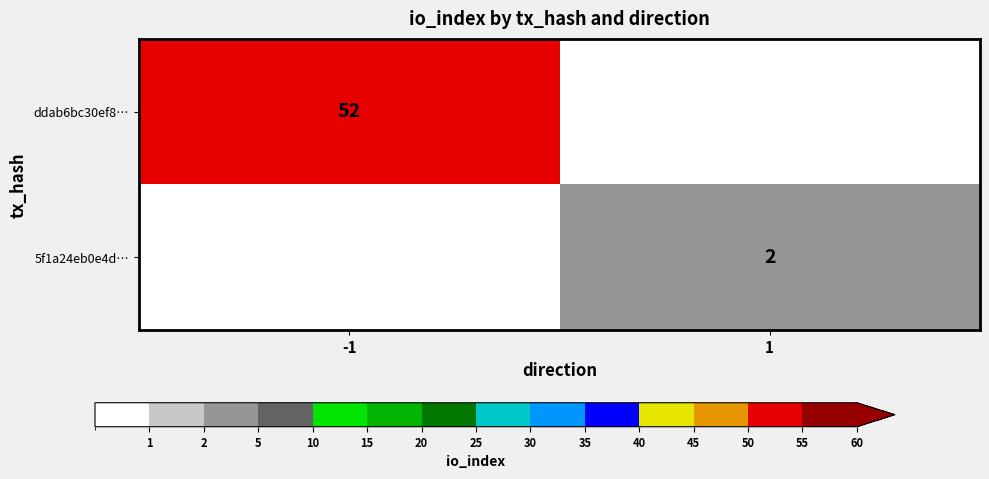

The value of 5f1a24eb0e4d… at 1 is 2. True or false?

True